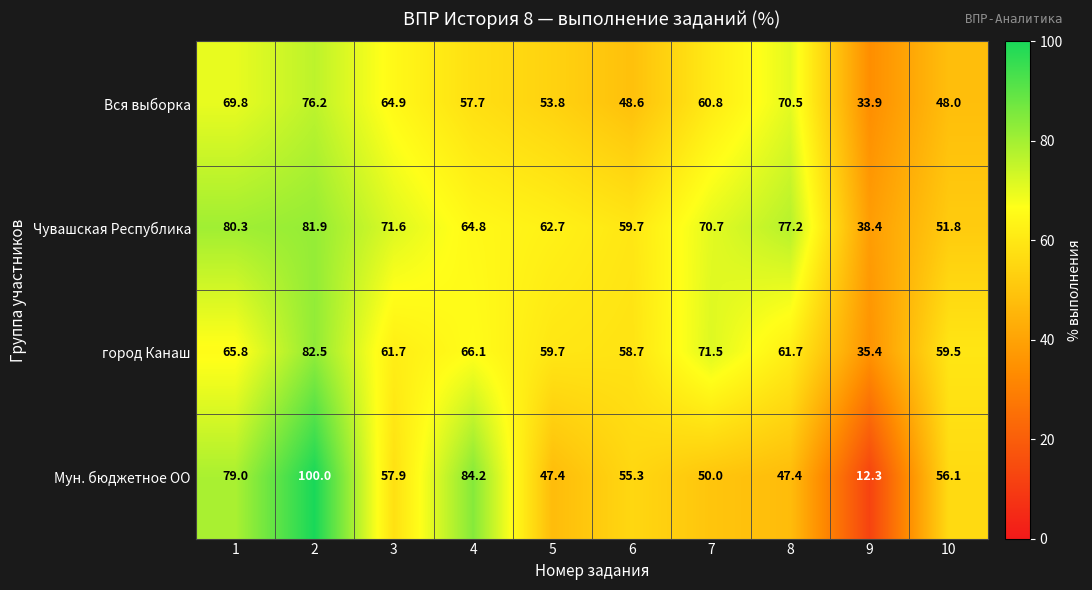

At which category is the sum across all series the highest?

2